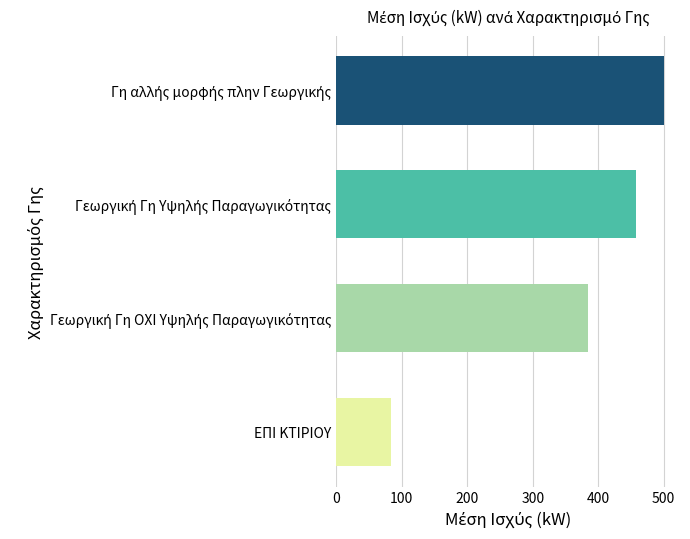

What is the average value?

356.3